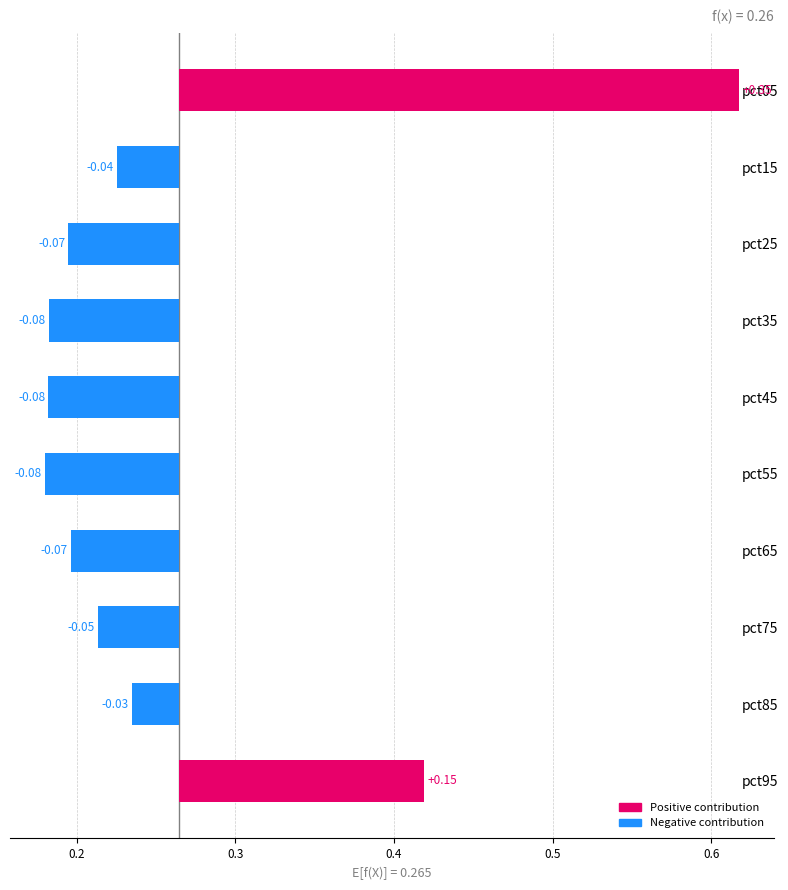

How many categories are shown in the chart?

10